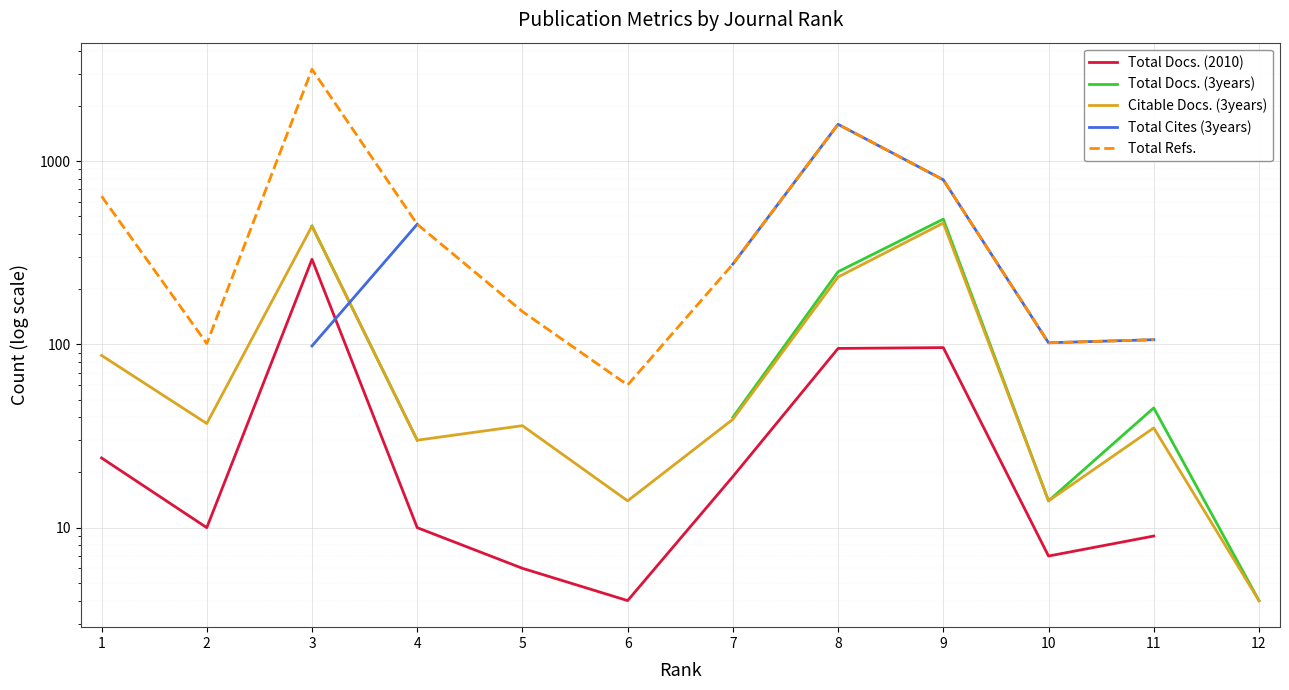

What is the minimum value shown in the chart?

4.0